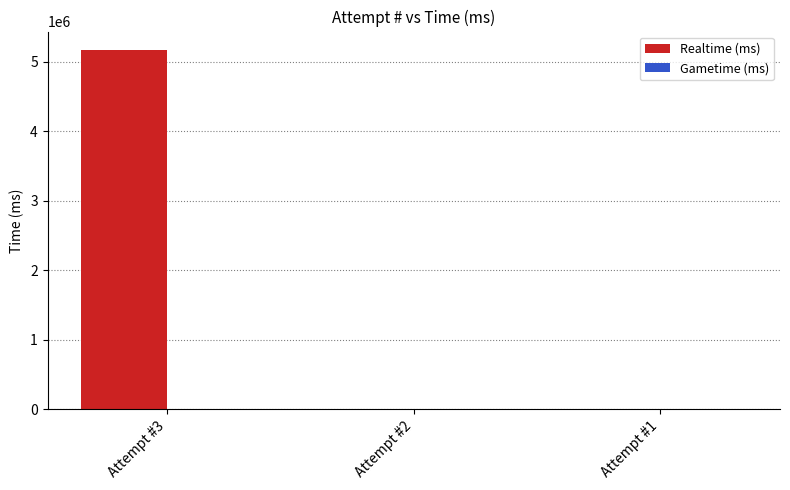

Reading left to right, what are all the values shown in this chart?

Attempt #3=5178657	Attempt #2=0	Attempt #1=0